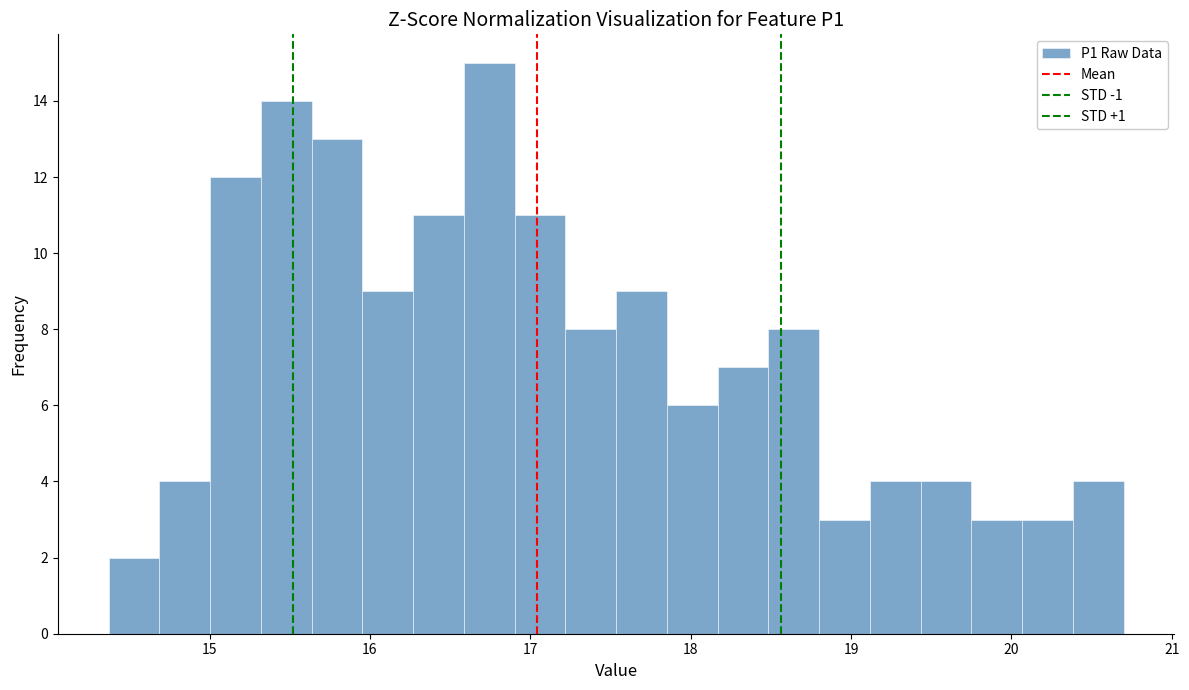

Around what value on the x-axis is the tallest bar? Give the approximate position of its centre, as read against the axis.

16.7